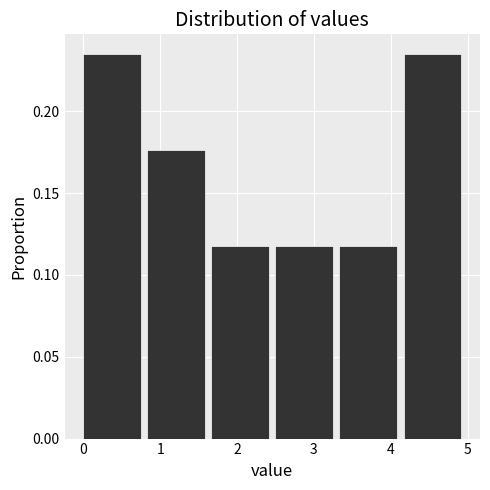

Reading left to right, transcribe this chart: for each bar, give the range it covers on the x-axis and its height. Neither the bar edges nor the heights are printed on the chart, so give them approximately, as read against the axes.

0.0 to 0.8: 0.235
0.8 to 1.7: 0.175
1.7 to 2.5: 0.120
2.5 to 3.3: 0.120
3.3 to 4.2: 0.120
4.2 to 5.0: 0.235